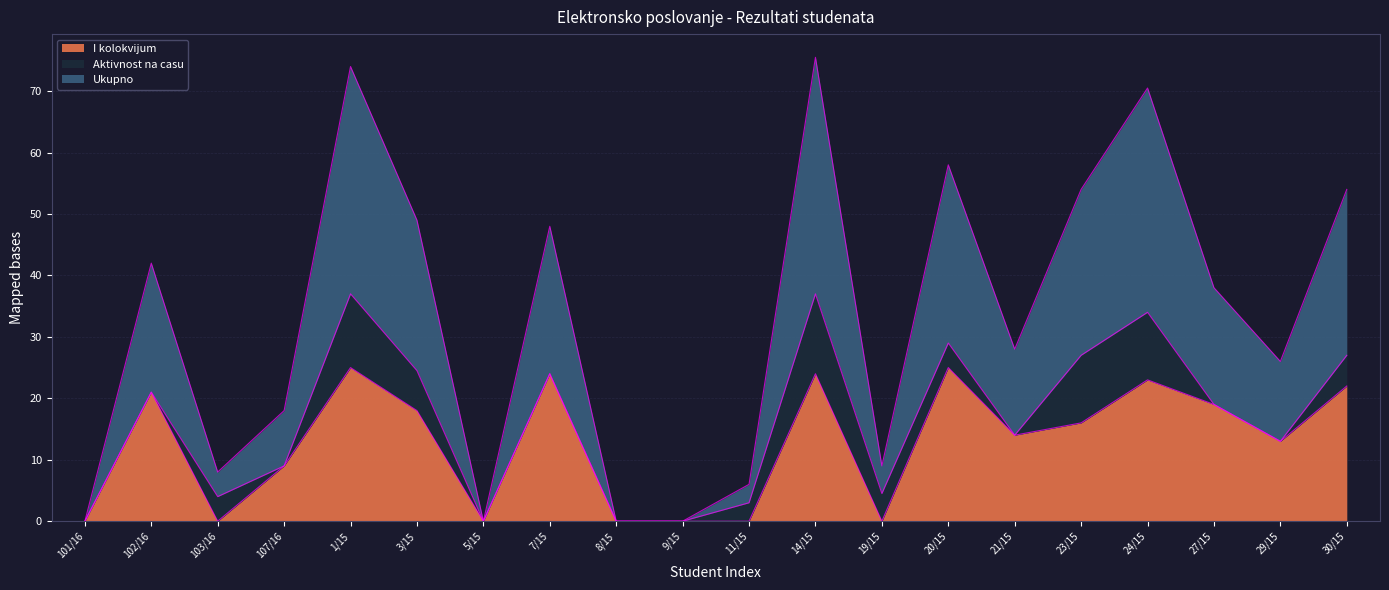

Rank the categories by I kolokvijum value from lowest to highest.

101/16, 103/16, 5/15, 8/15, 9/15, 11/15, 19/15, 107/16, 29/15, 21/15, 23/15, 3/15, 27/15, 102/16, 30/15, 24/15, 7/15, 14/15, 1/15, 20/15